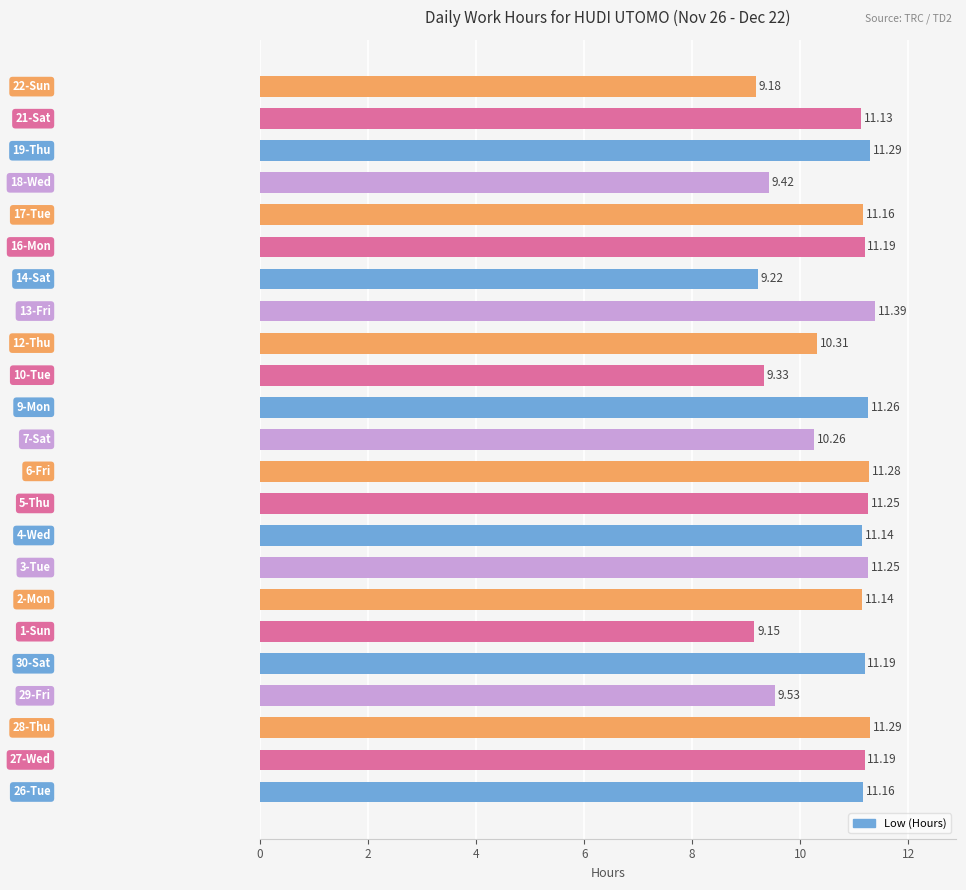

What is the sum of all values?

244.7